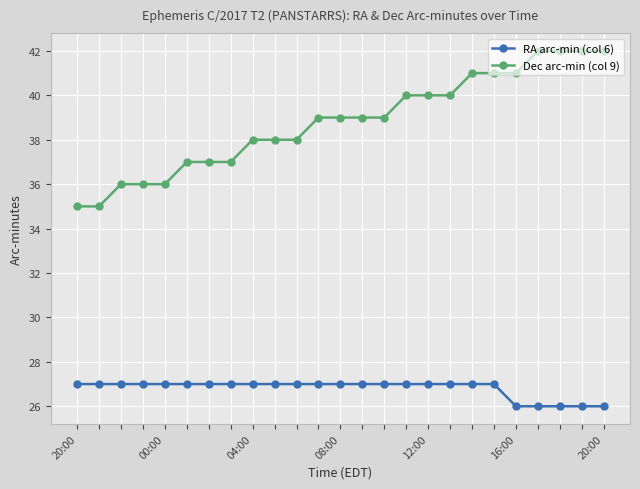

Reading right to left, what are all the values shown in this chart?

RA arc-min (col 6): 26	26	26	26	26	27	27	27	27	27	27	27	27	27	27	27	27	27	27	27	27	27	27	27	27
Dec arc-min (col 9): 42	42	42	42	41	41	41	40	40	40	39	39	39	39	38	38	38	37	37	37	36	36	36	35	35